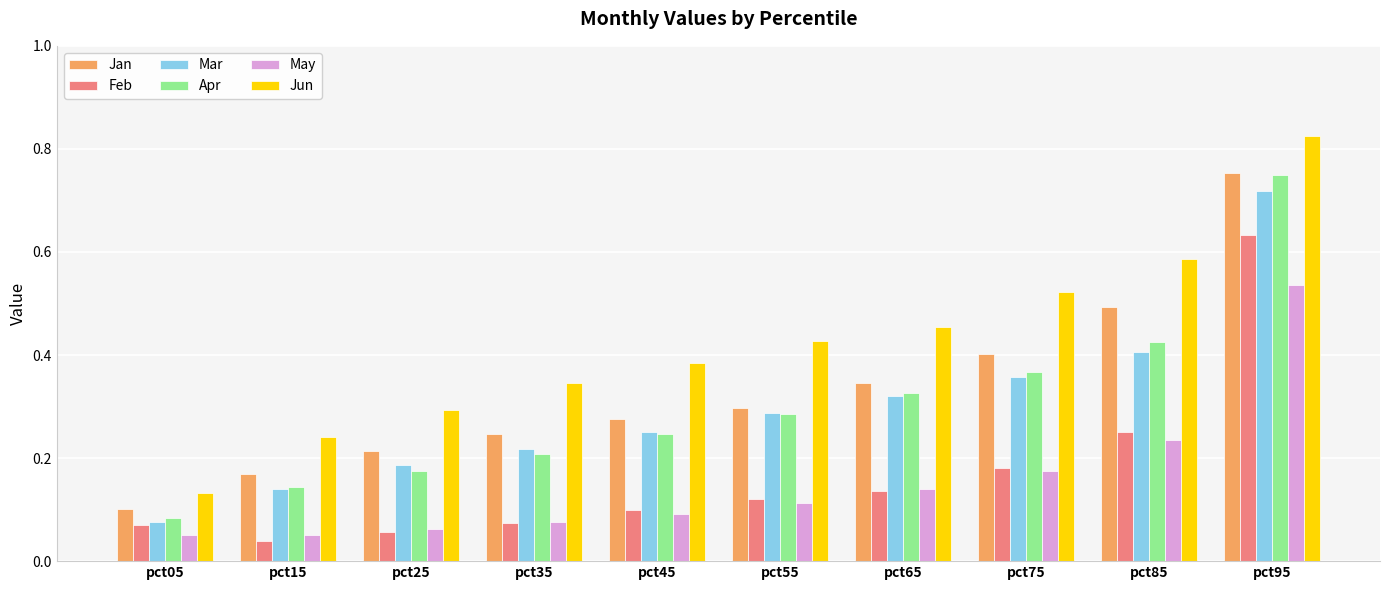

What is the sum of the Apr values at pct95 and pct85?

1.2